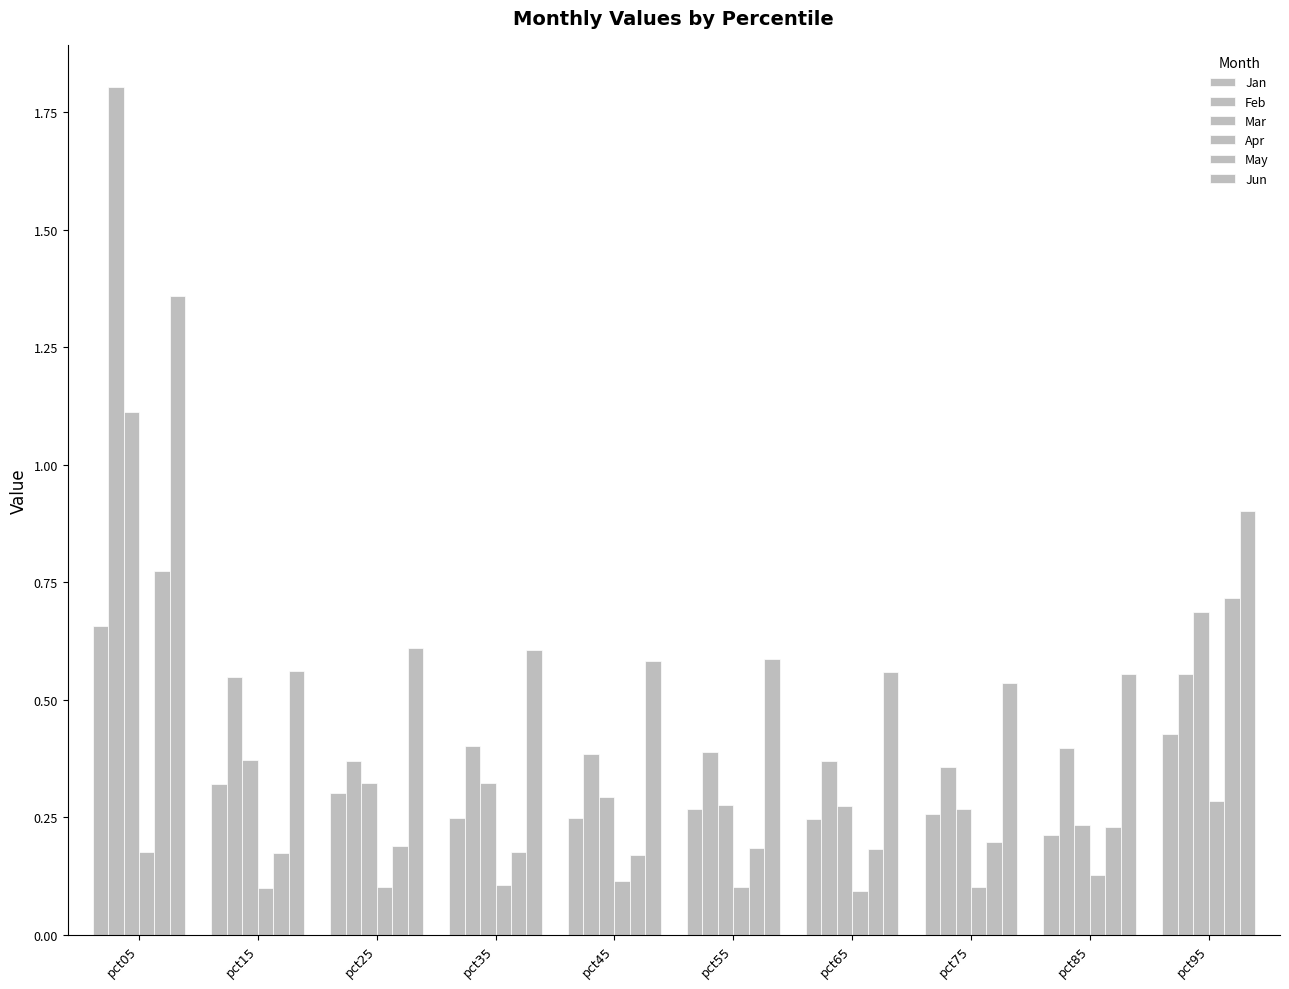

At how many categories does at least one series exceed 1?

1